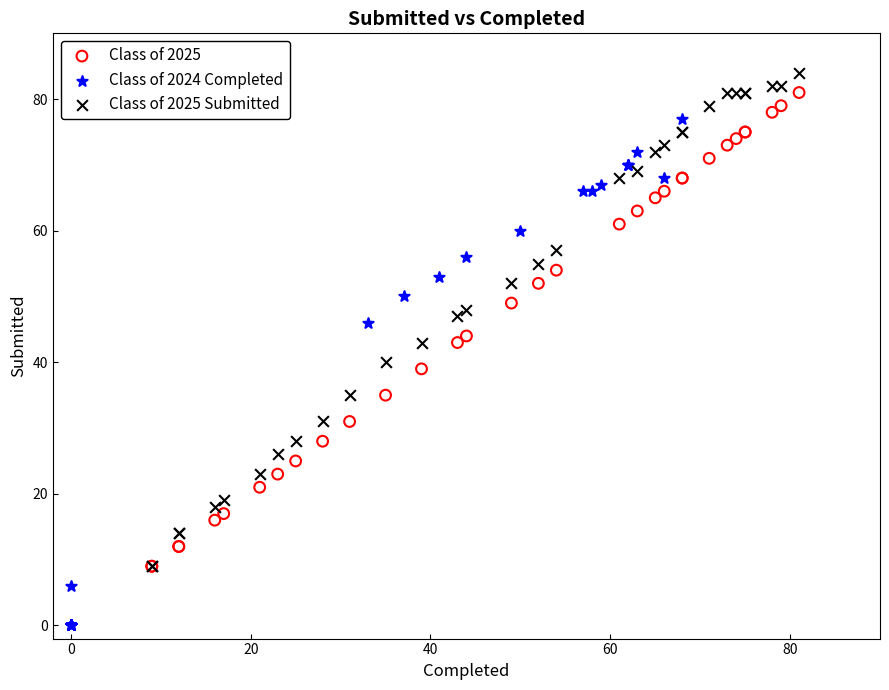

Which series has the largest Y range (max minus min)?

Class of 2024 Completed